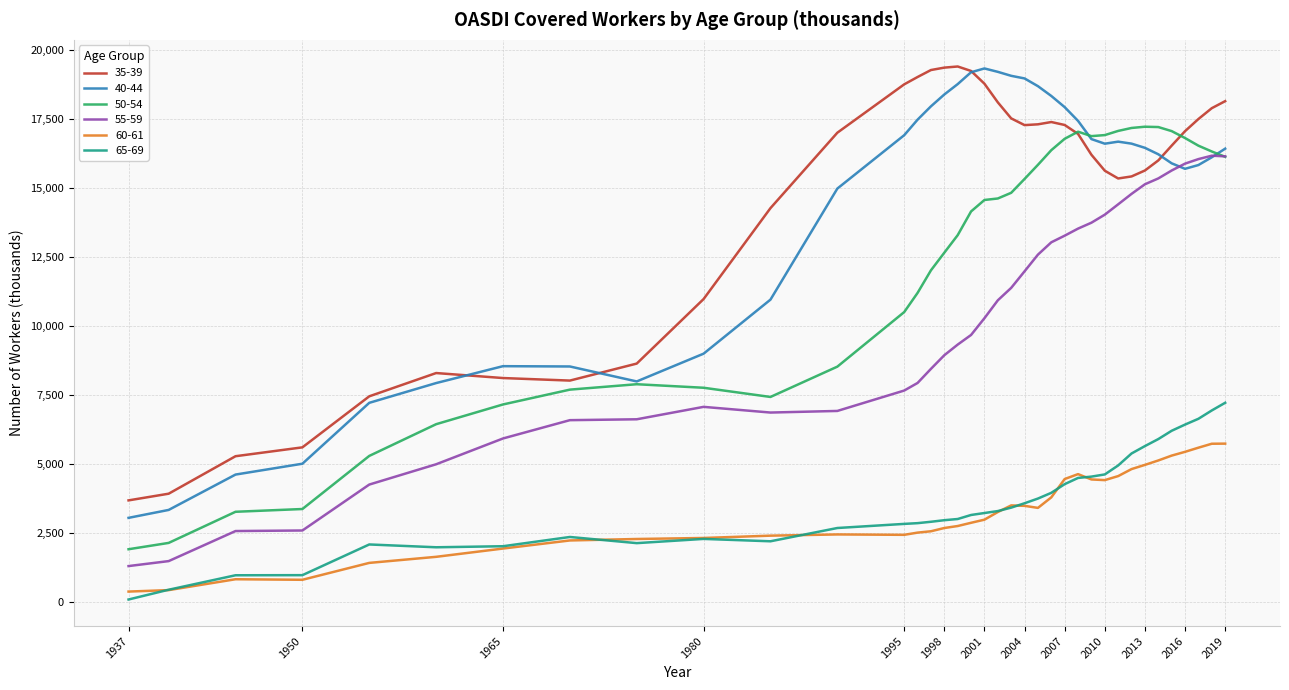

True or false: 65-69 and 40-44 cross at least once.

False